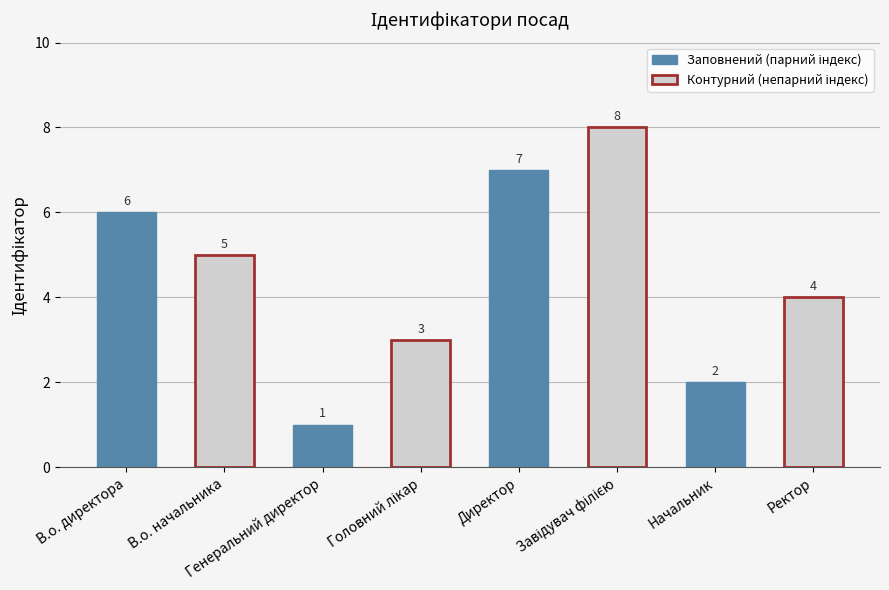

What is the maximum value shown in the chart?

8